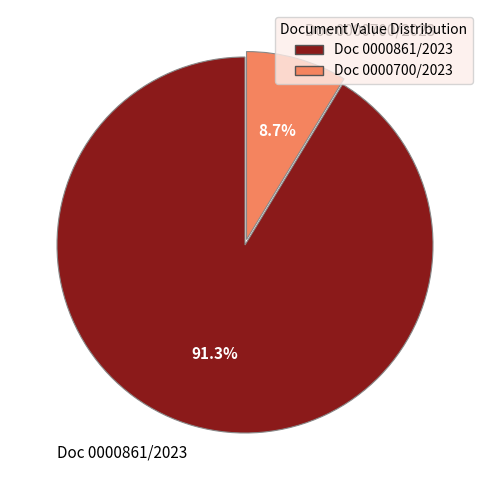

Which category has the biggest portion of the pie?

Doc 0000861/2023